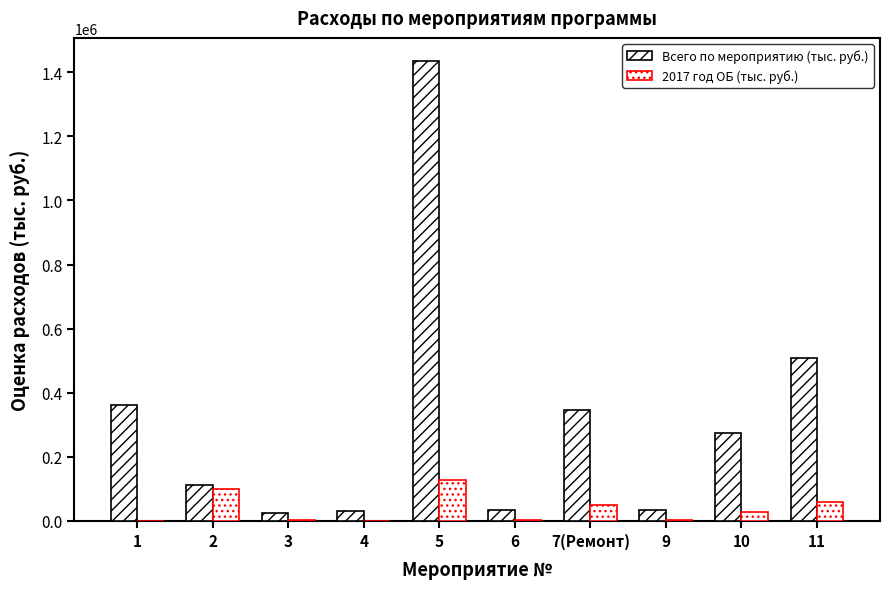

Reading left to right, extract all data points from this chart.

Всего по мероприятию (тыс. руб.): 360528.7	111266.9	23430.1	30034.5	1435666.0	32673.0	345322.3	32302.0	274552.1	507195.6
2017 год ОБ (тыс. руб.): 0.0	99003.8	2730.0	0.0	126310.1	3615.2	50895.9	3580.0	28848.6	58403.8